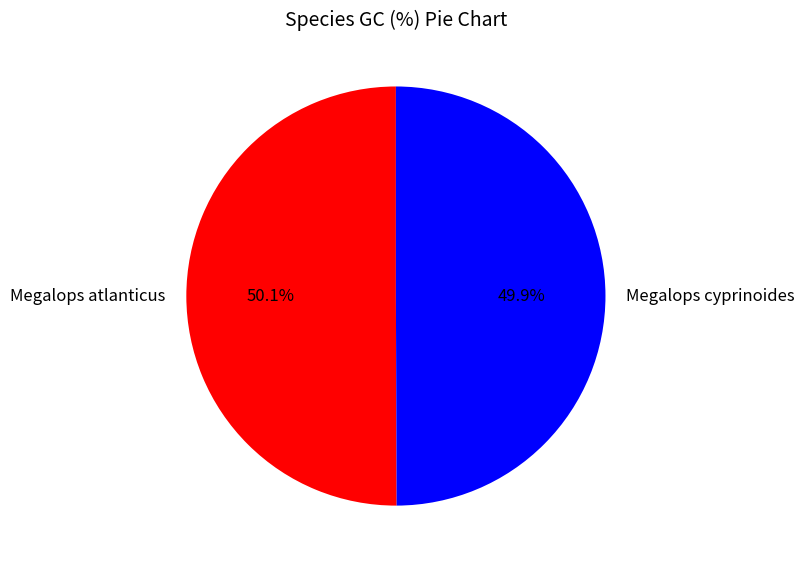

Is it true that Megalops atlanticus is 37% of the pie?

False